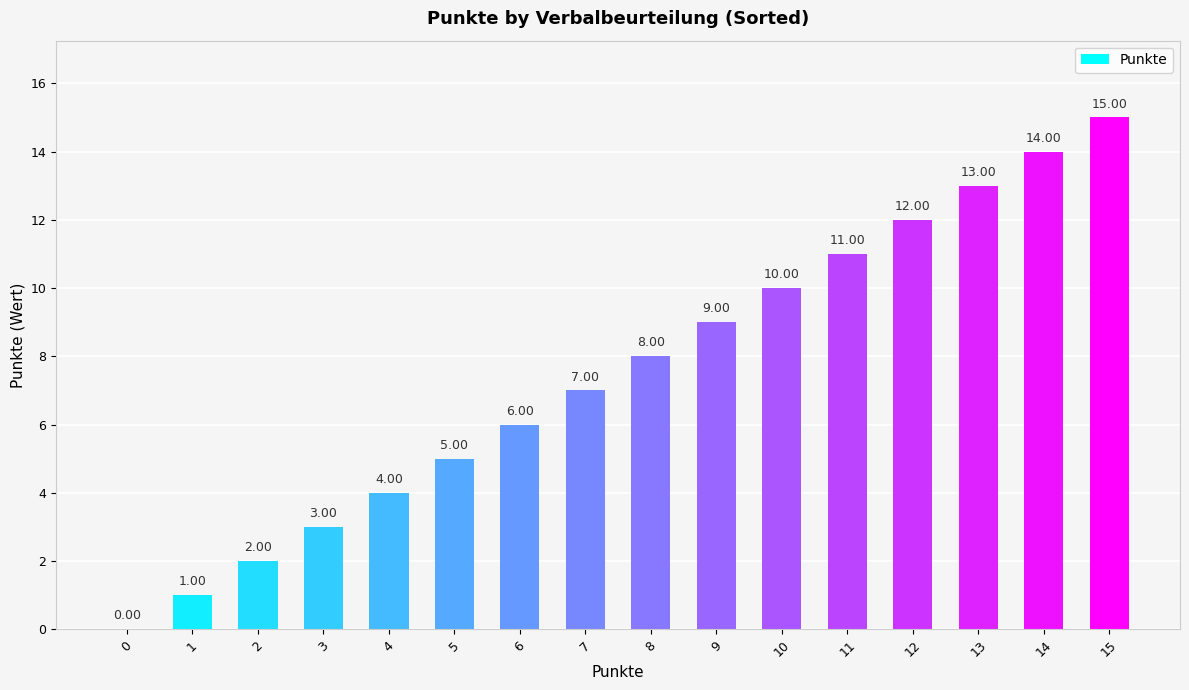

Reading left to right, what are all the values shown in this chart?

0	1	2	3	4	5	6	7	8	9	10	11	12	13	14	15